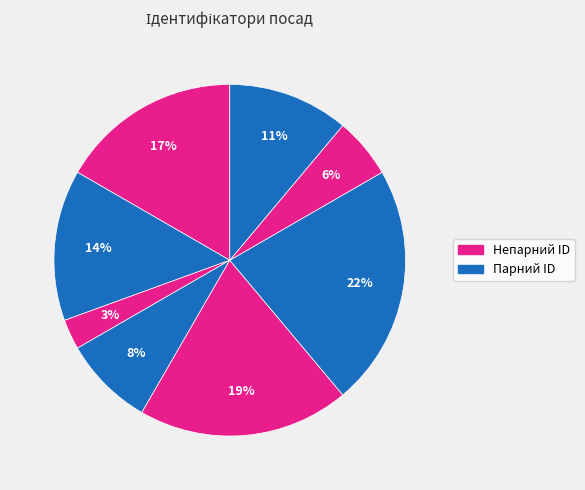

To the nearest percent, what is the average slice percentage?

12%